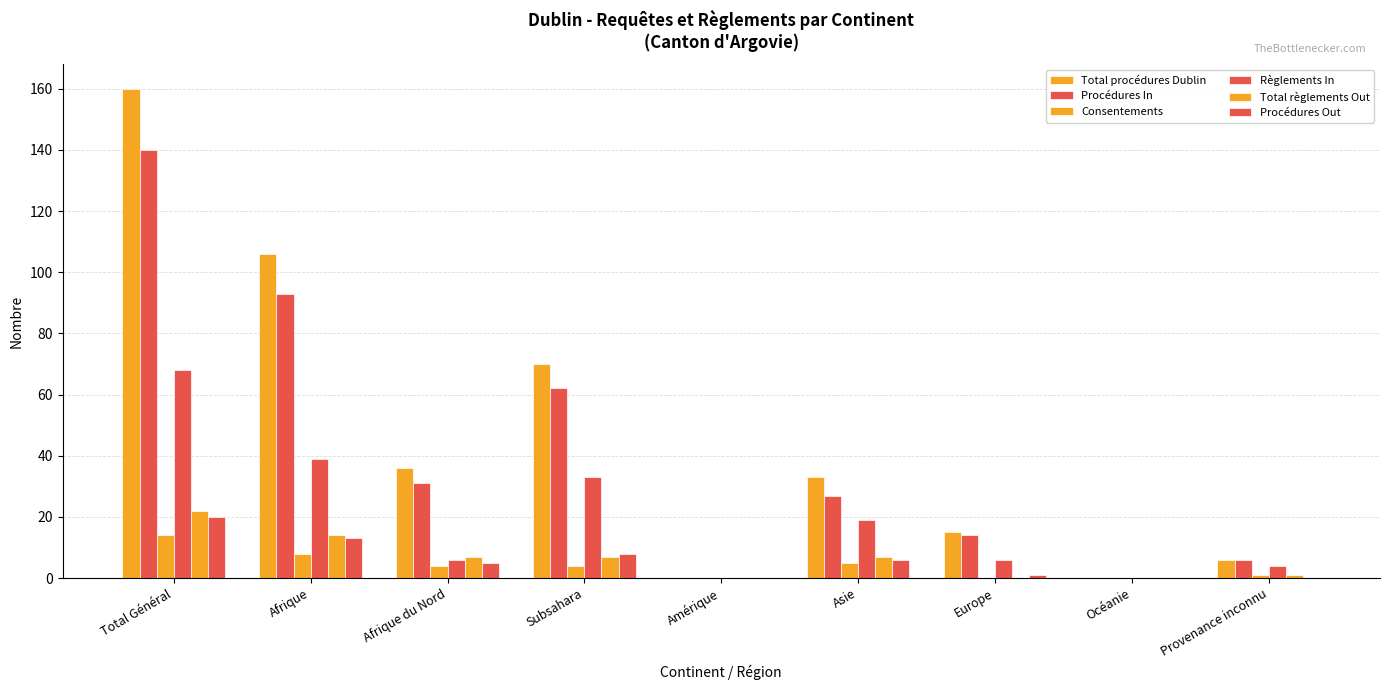

How many groups of bars are there?

9